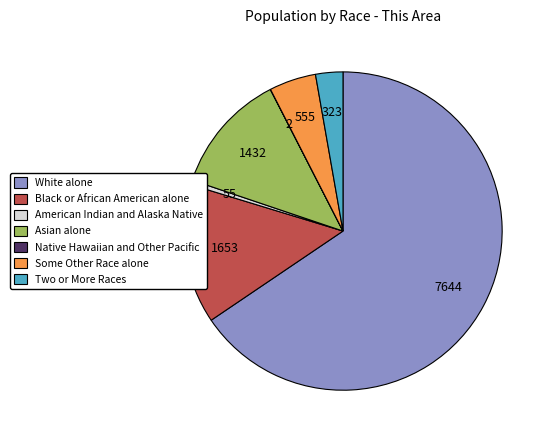

Between Some Other Race alone and Black or African American alone, which is larger?

Black or African American alone